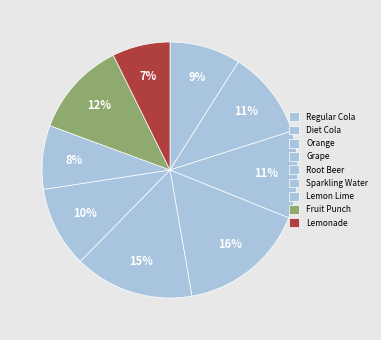

To the nearest percent, what portion does Regular Cola represent?

9%